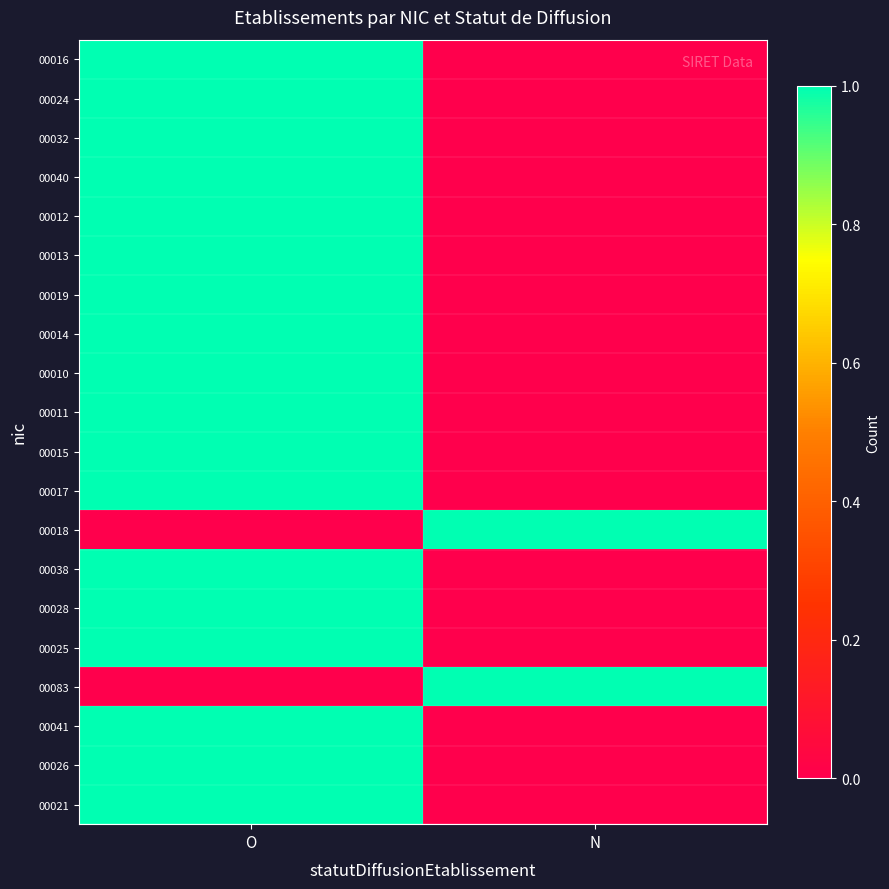

Which series has the widest spread of values?

00016